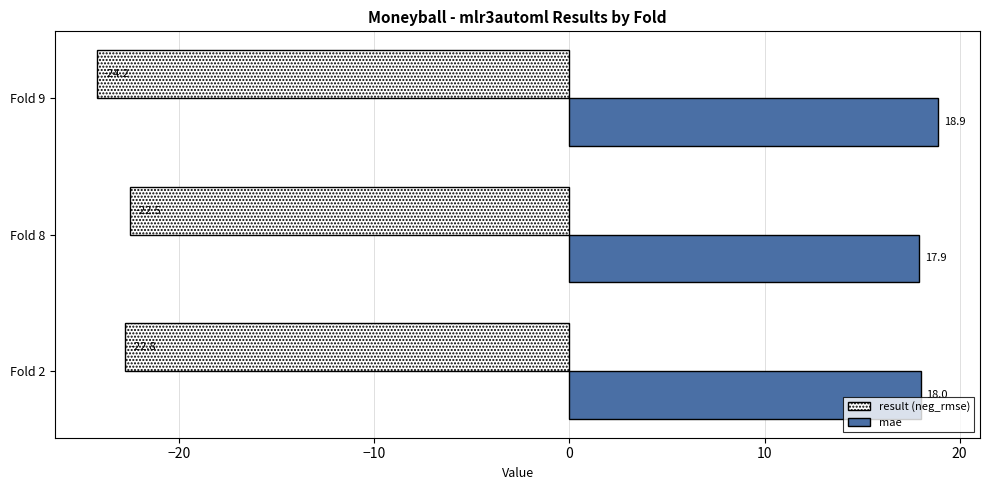

Which series has the widest spread of values?

result (neg_rmse)